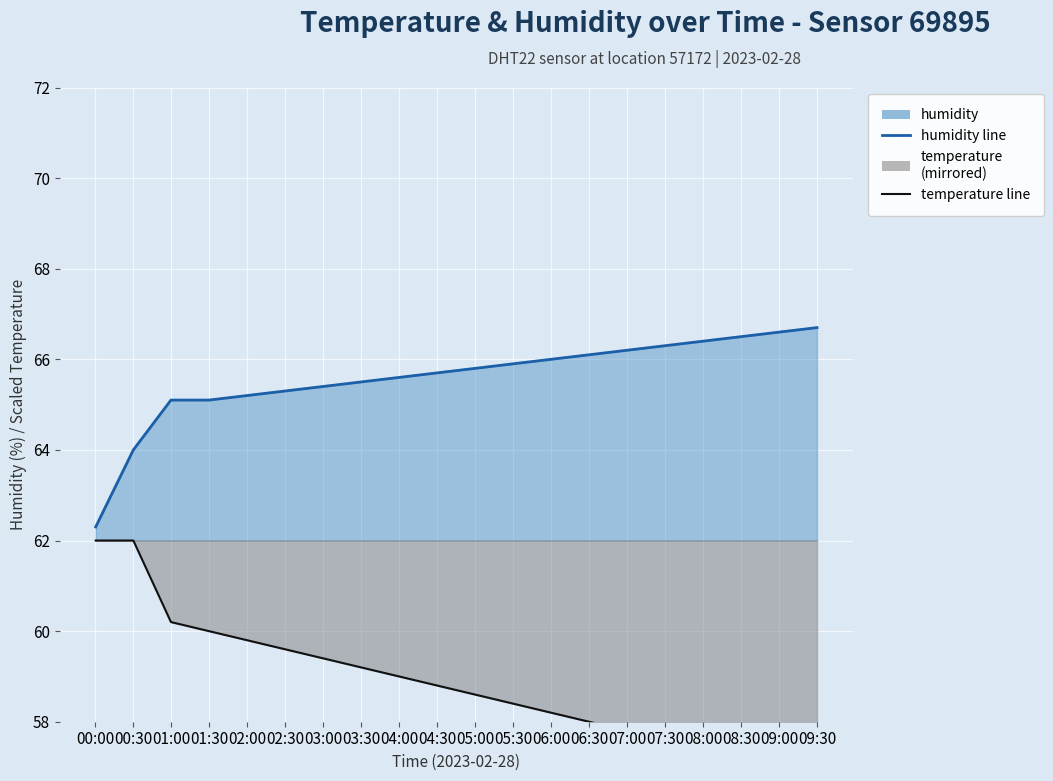

What is the minimum value shown in the chart?

56.8